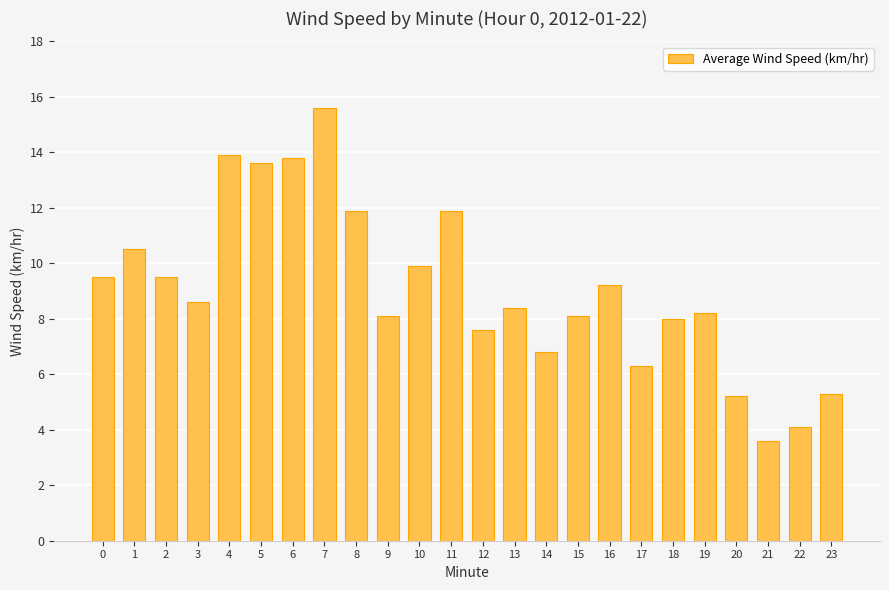

What is the value of the 6th bar from the left?

13.6